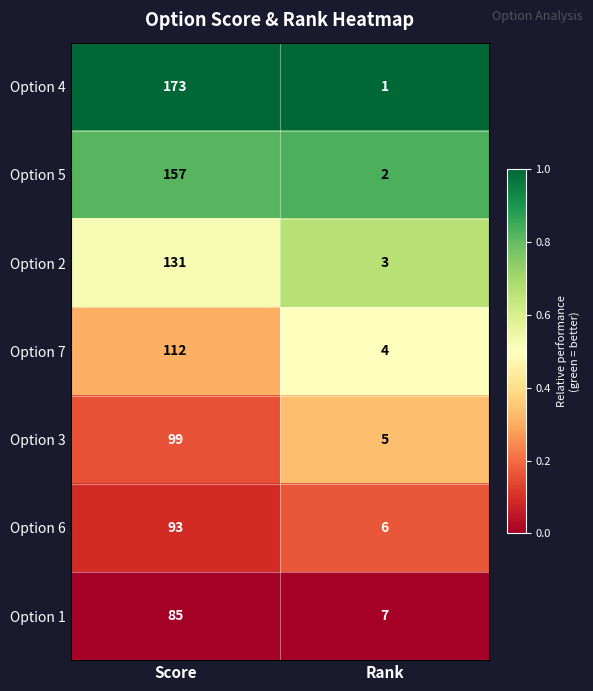

What is the difference between the Option 7 values at Rank and Score?

108